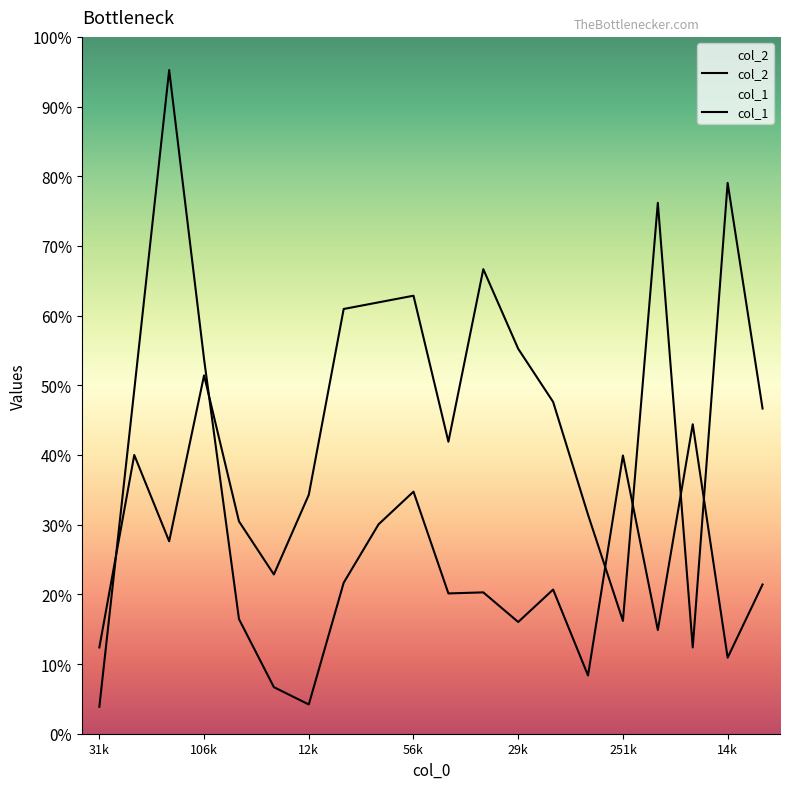

Which series has the widest spread of values?

col_2